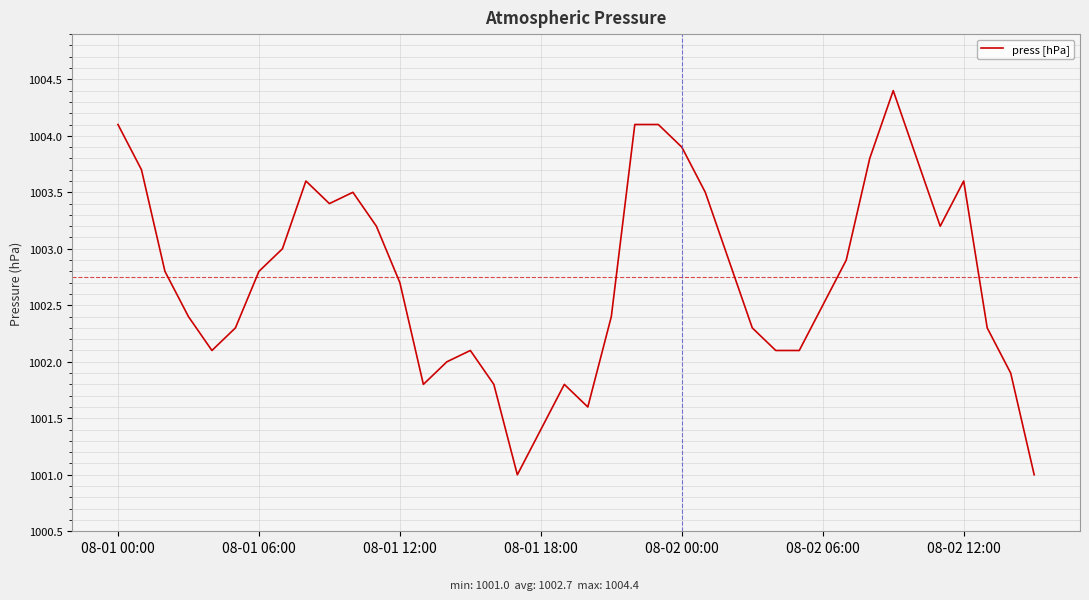

What is the sum of all values?

40109.9